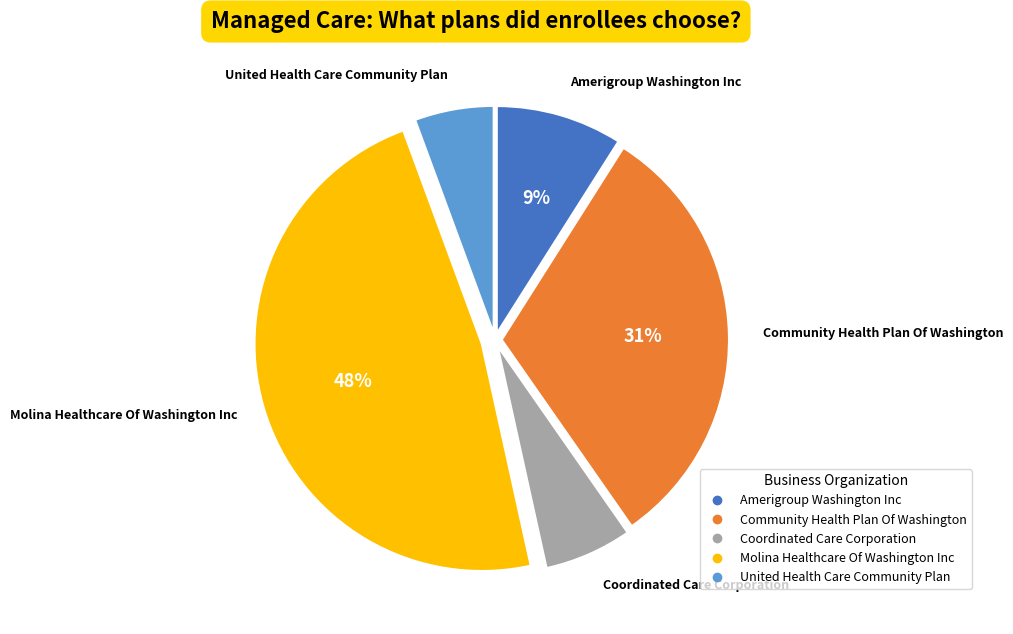

Is there any slice that represents more than half of the pie?

No